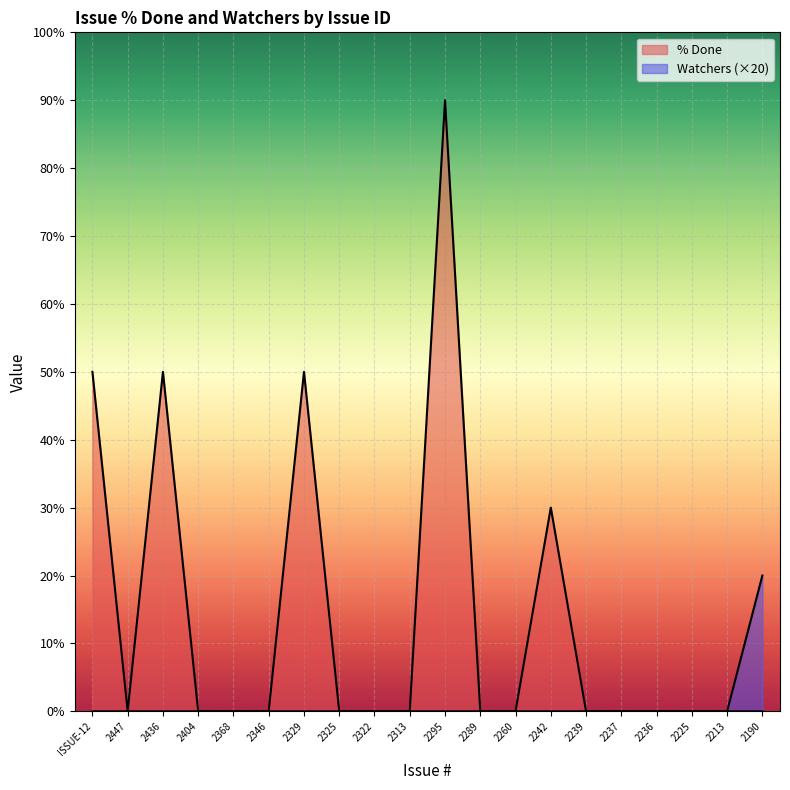

What position from the right is 2404?

17